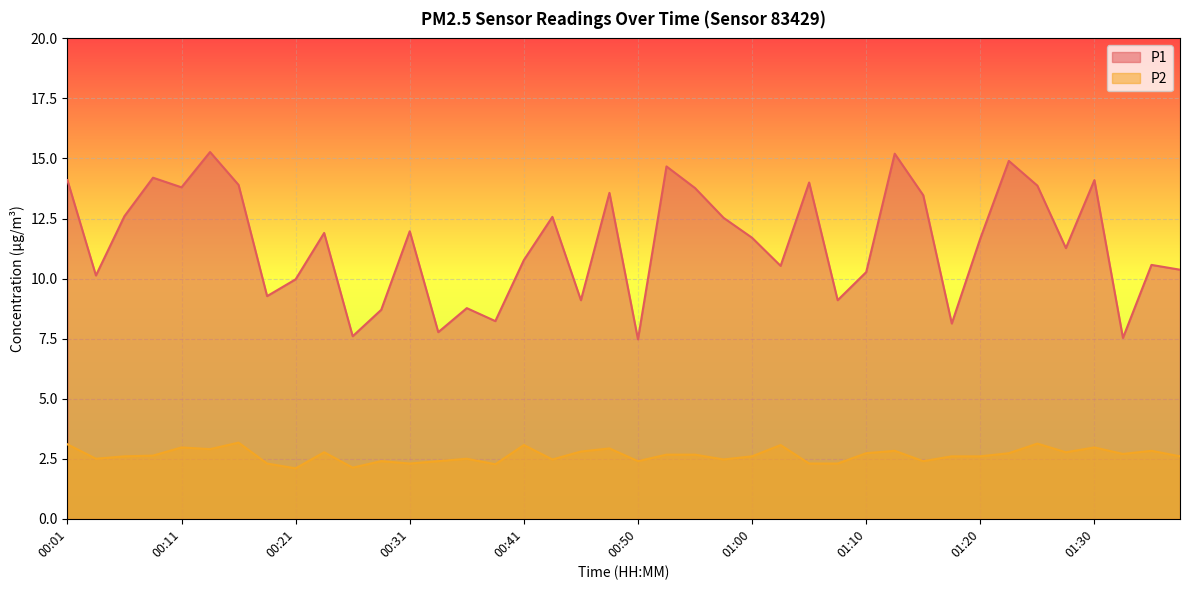

Which series has the largest total across all categories?

P1